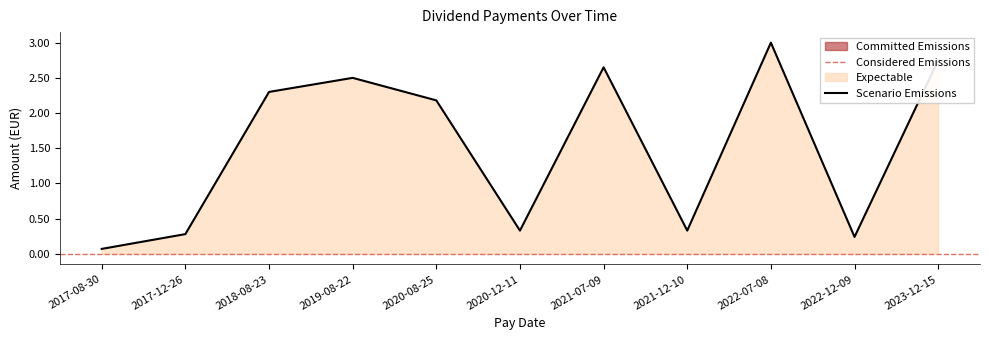

What is the difference between the maximum and second lowest values?

2.8